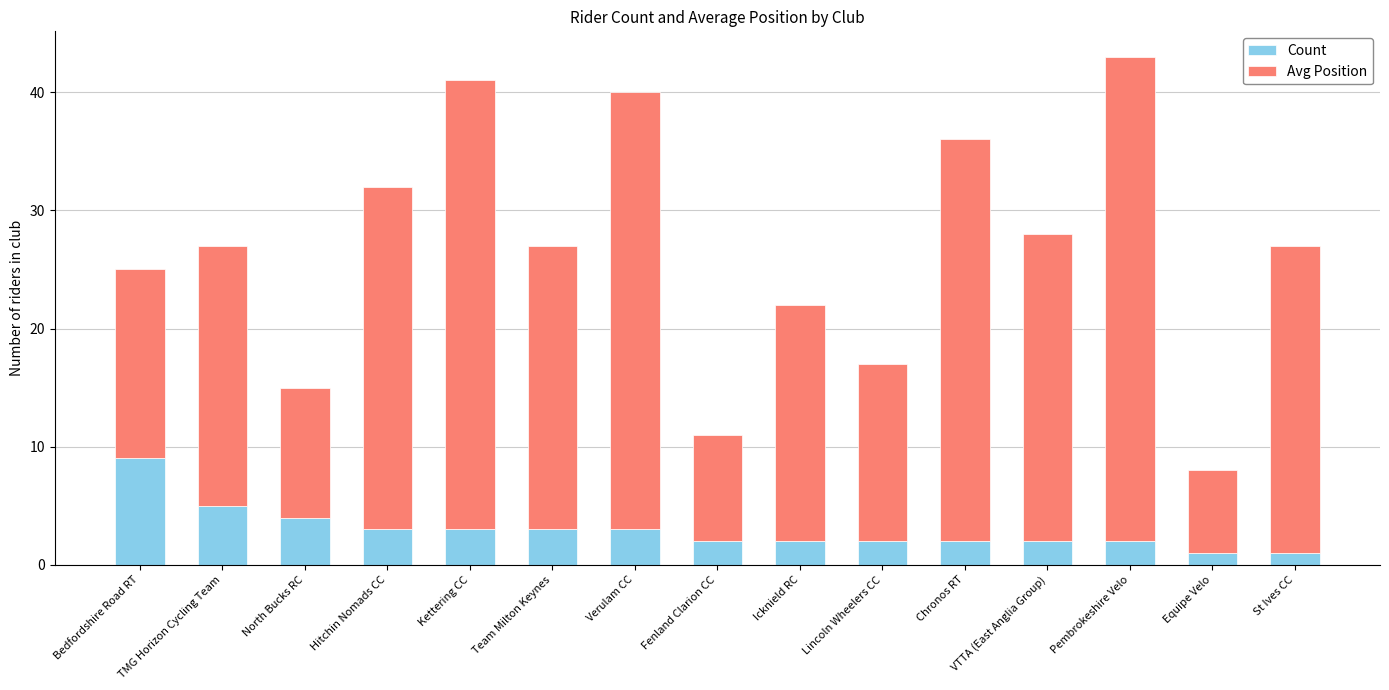

What is the sum of the Count values at Verulam CC and Pembrokeshire Velo?

5